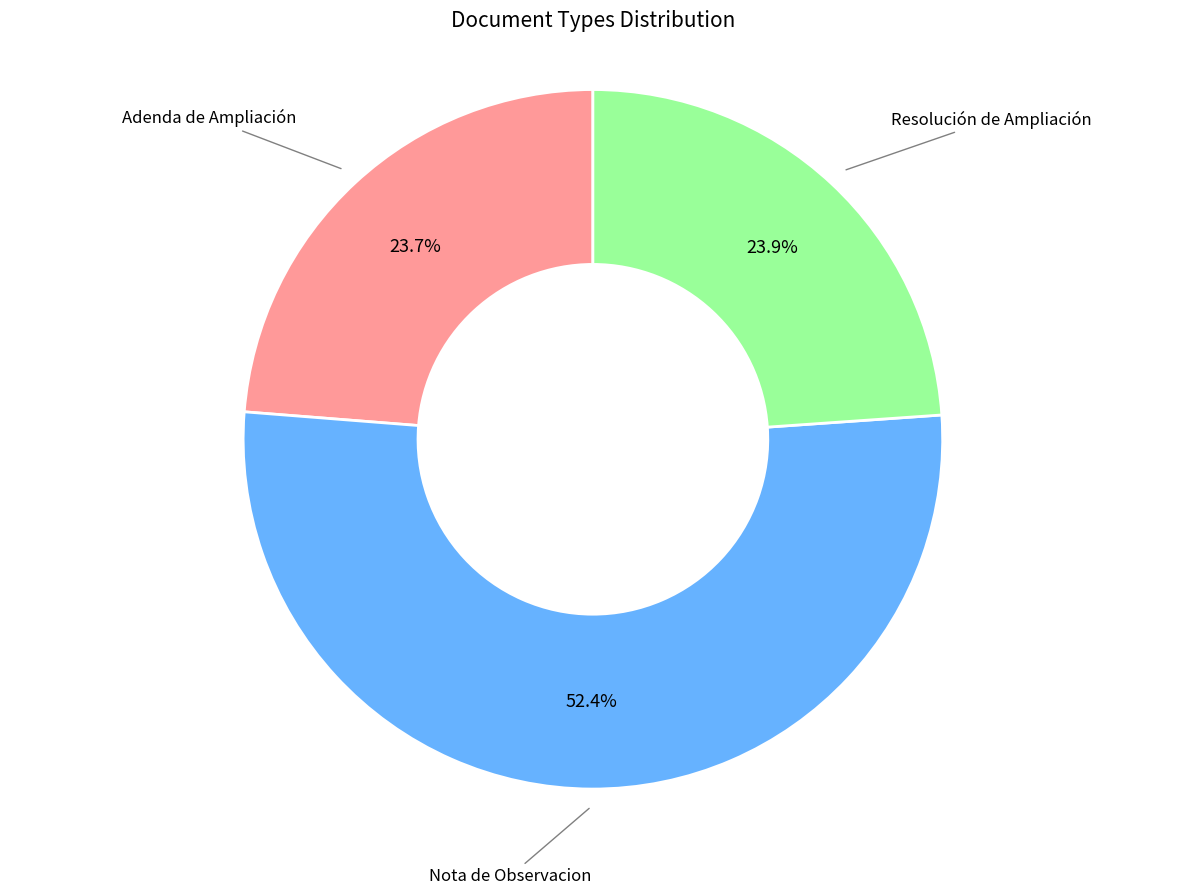

Is there any slice that represents more than half of the pie?

Yes